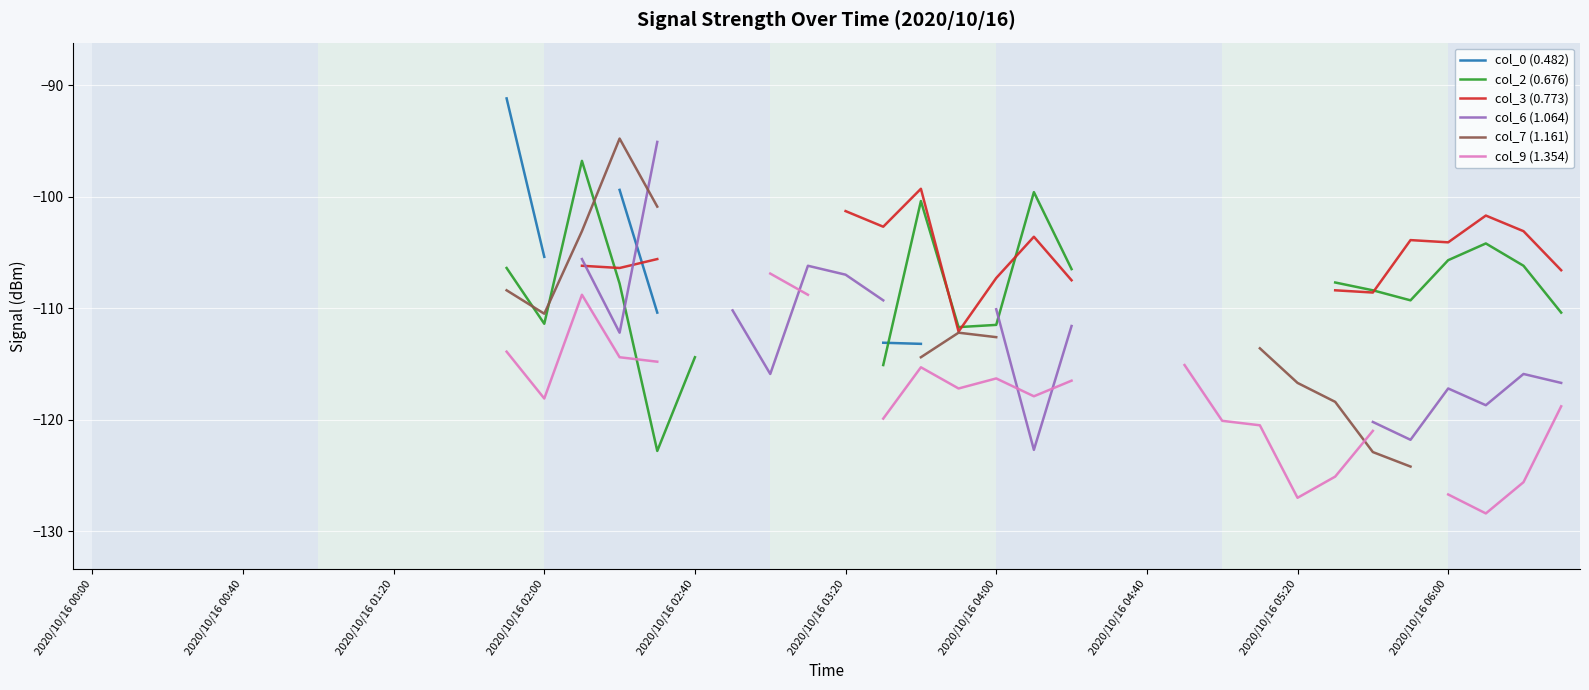

Which series ends up on top after the final intersection of col_9 (1.354) and col_6 (1.064)?

col_6 (1.064)